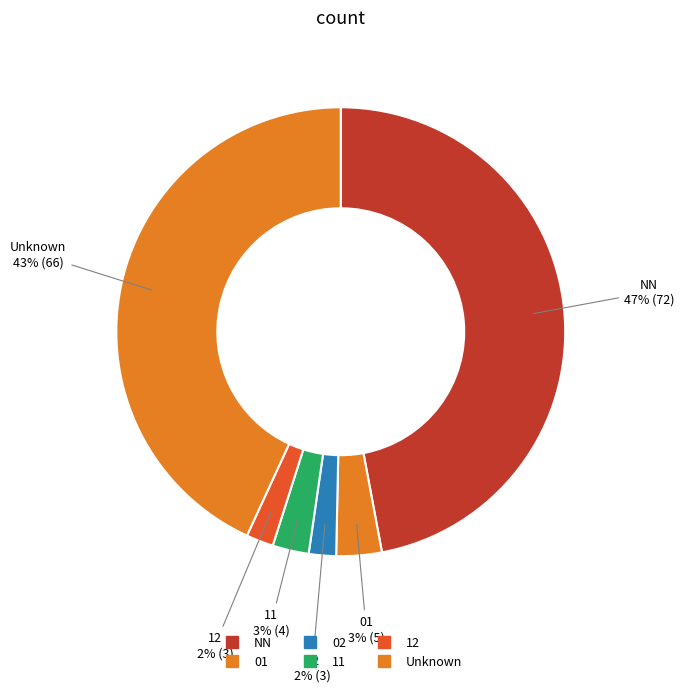

Which category has the smallest portion of the pie?

02